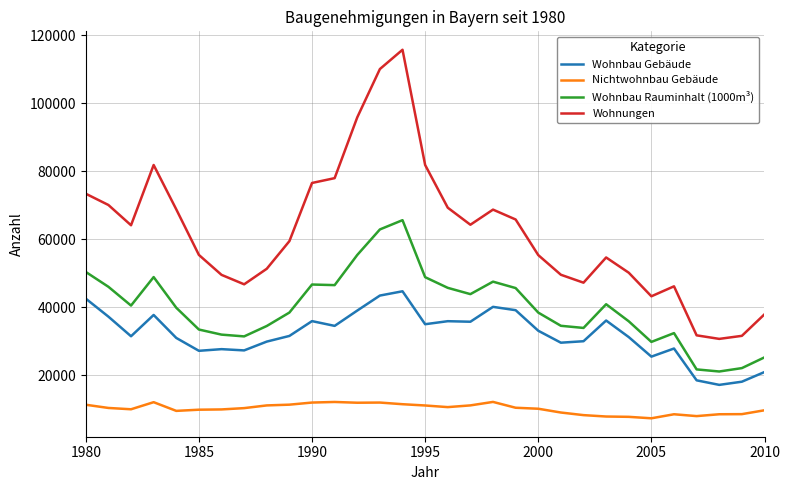

What is the smallest value displayed?

7375